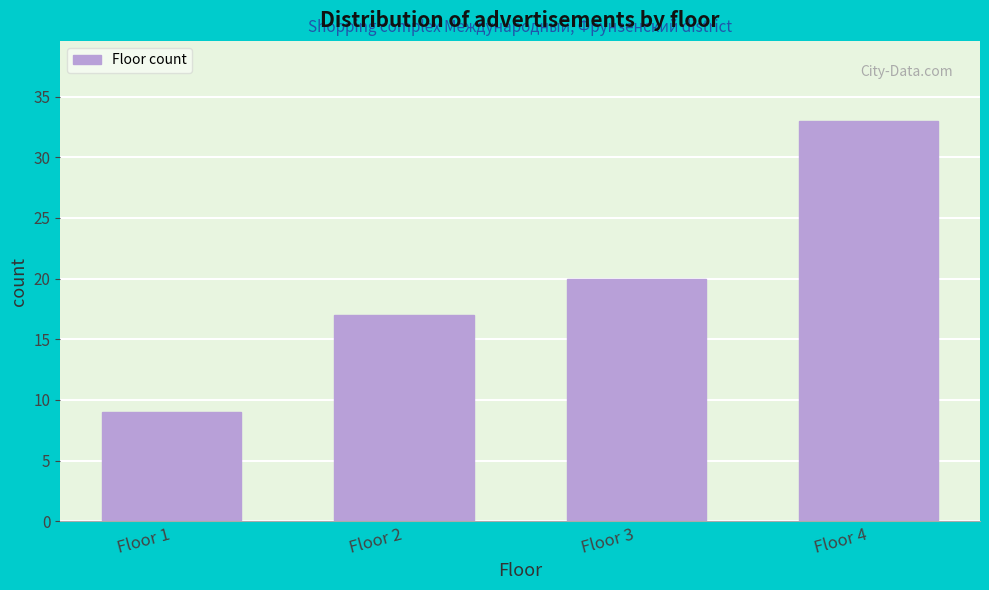

Reading left to right, extract all data points from this chart.

Floor 1=9	Floor 2=17	Floor 3=20	Floor 4=33